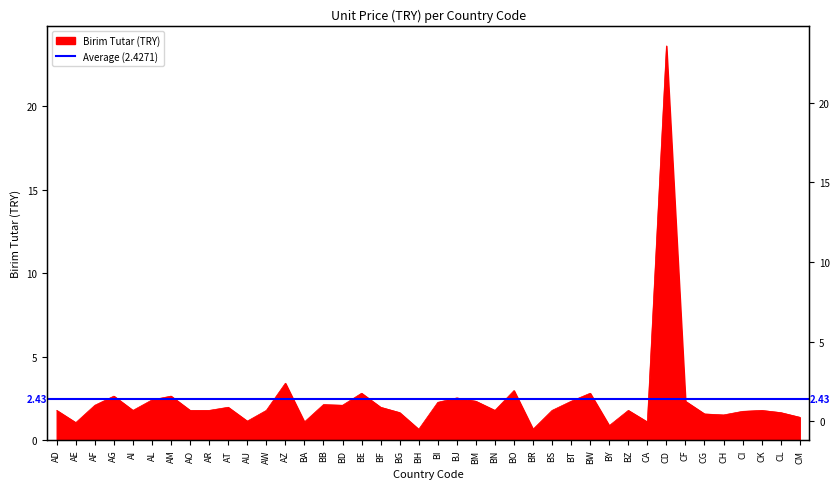

Where is the data nearest to the value 12?

AZ